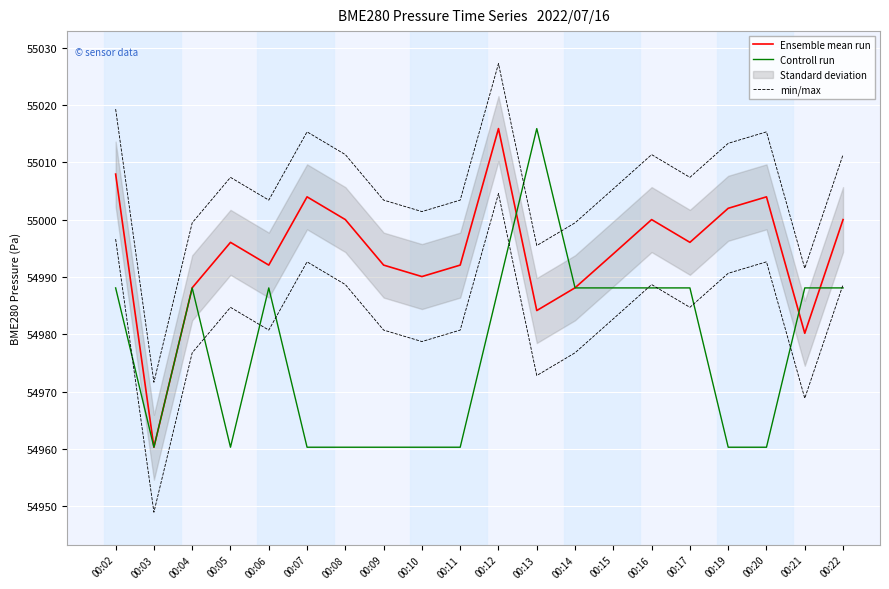

At which label does Controll run reach its peak?

00:13